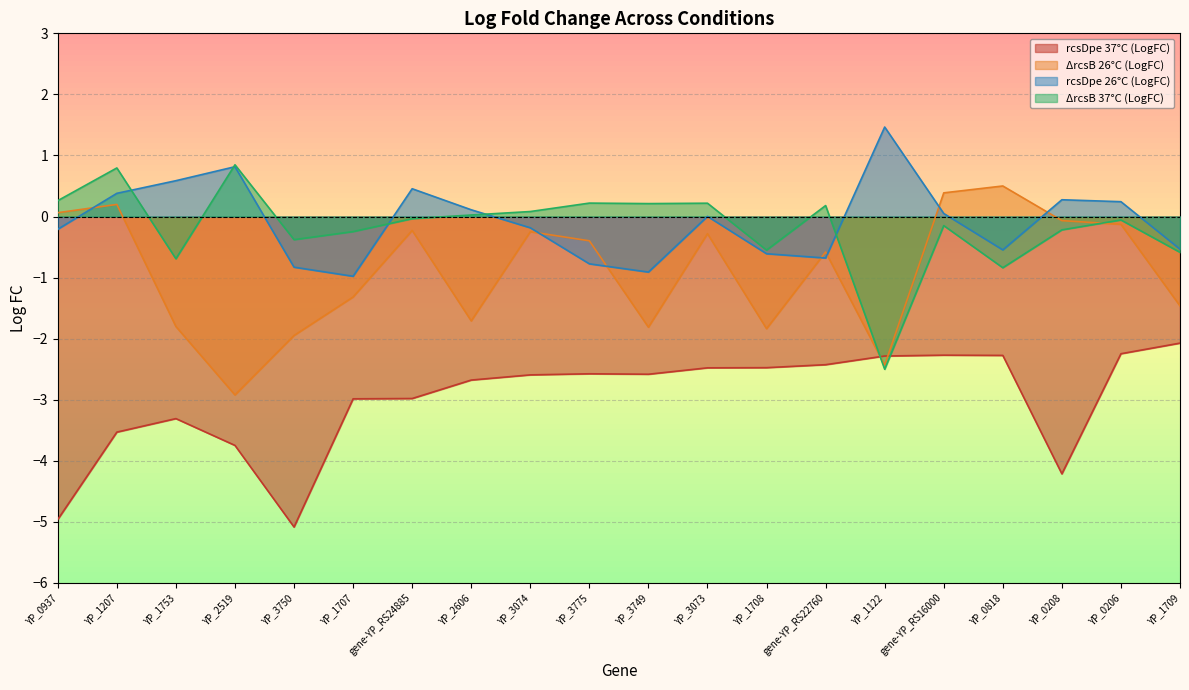

What is the label of the 5th point from the left?

YP_3750